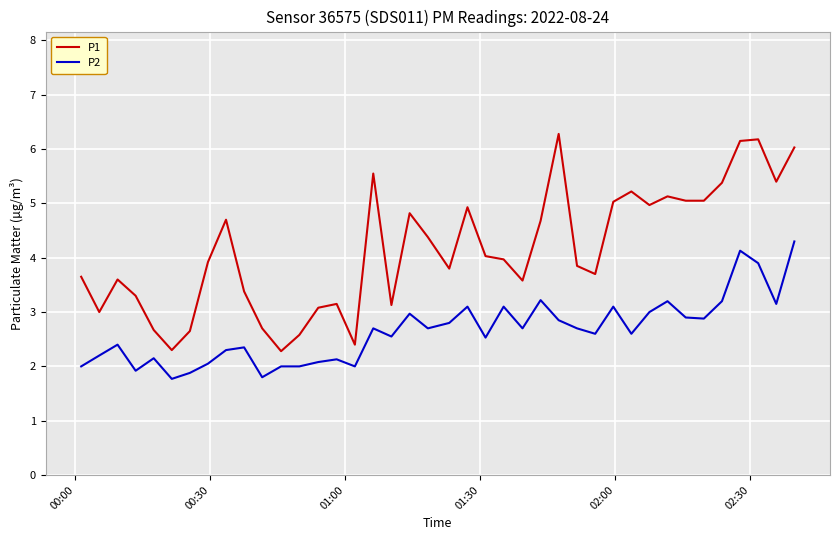

List the series in order of their overall mean, highest first.

P1, P2